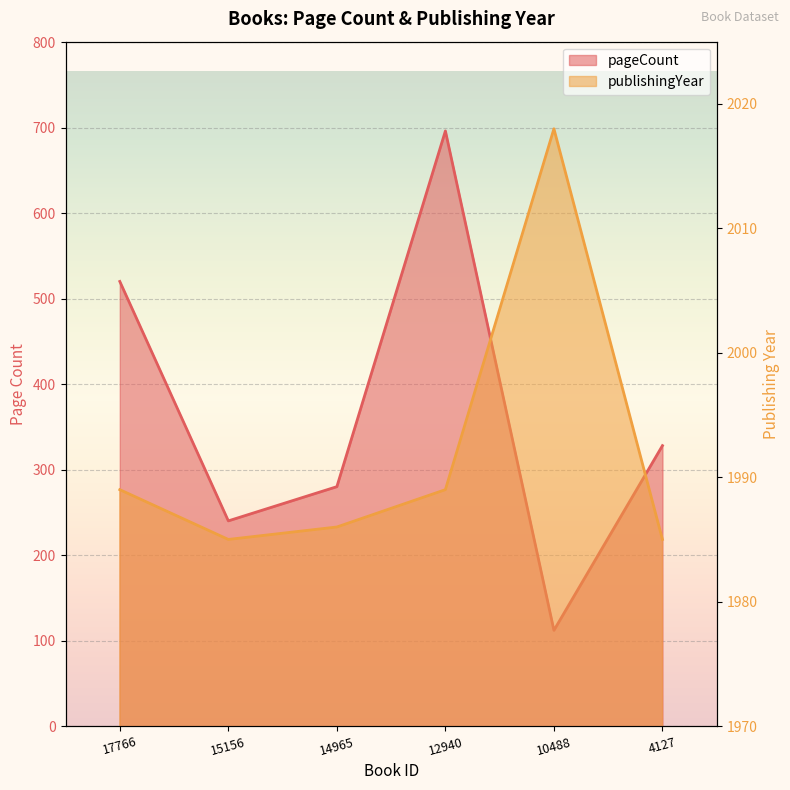

At how many categories does at least one series exceed 650?

6